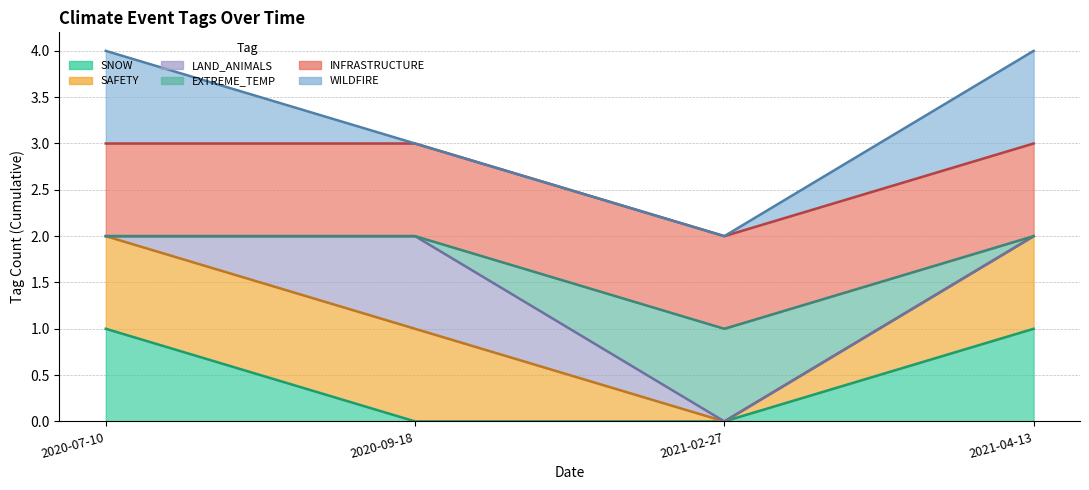

The EXTREME_TEMP series shows 3 at 2020-09-18. True or false?

False